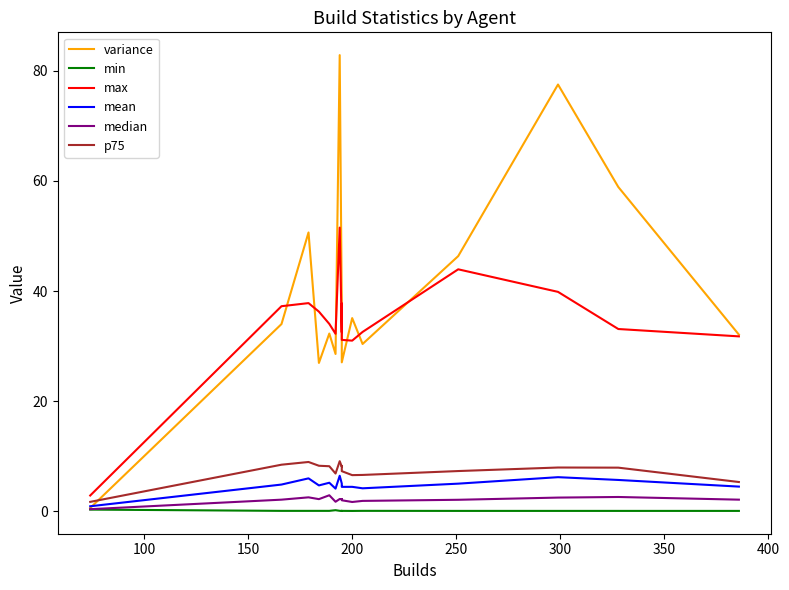

What are all the series names shown in the legend?

variance, min, max, mean, median, p75